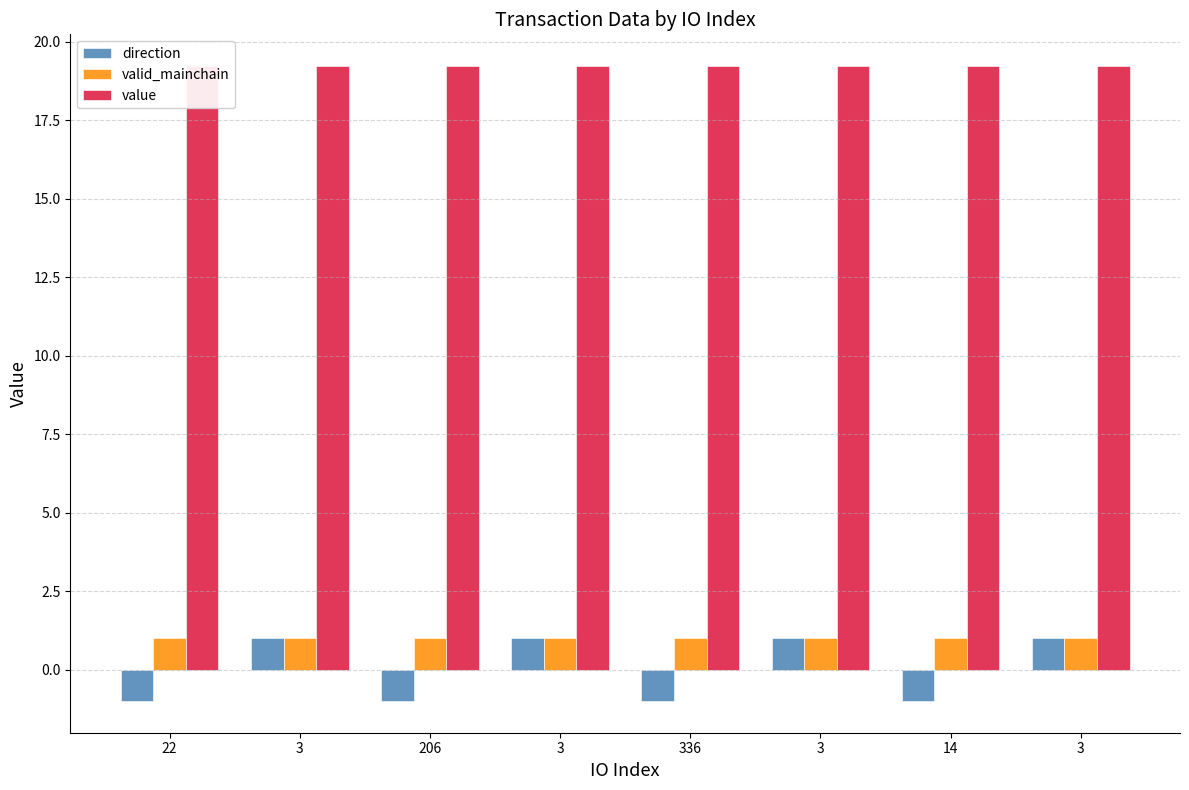

What is the total value across all series at 3?

21.2